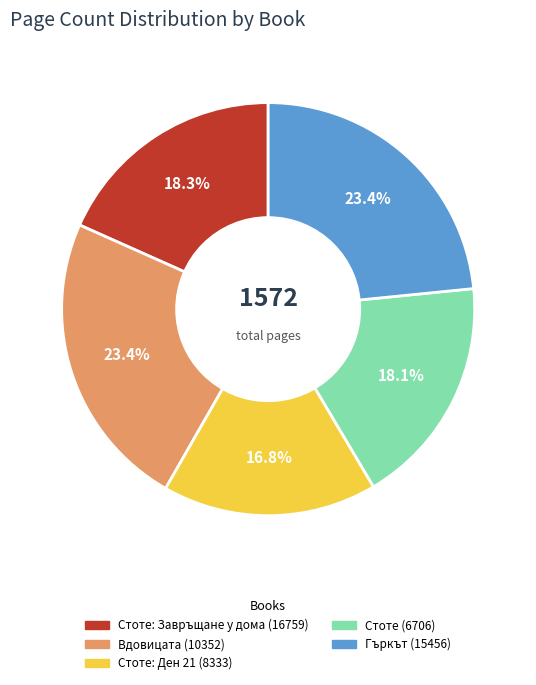

To the nearest percent, what is the difference between the largest and smallest slice percentages?

7%